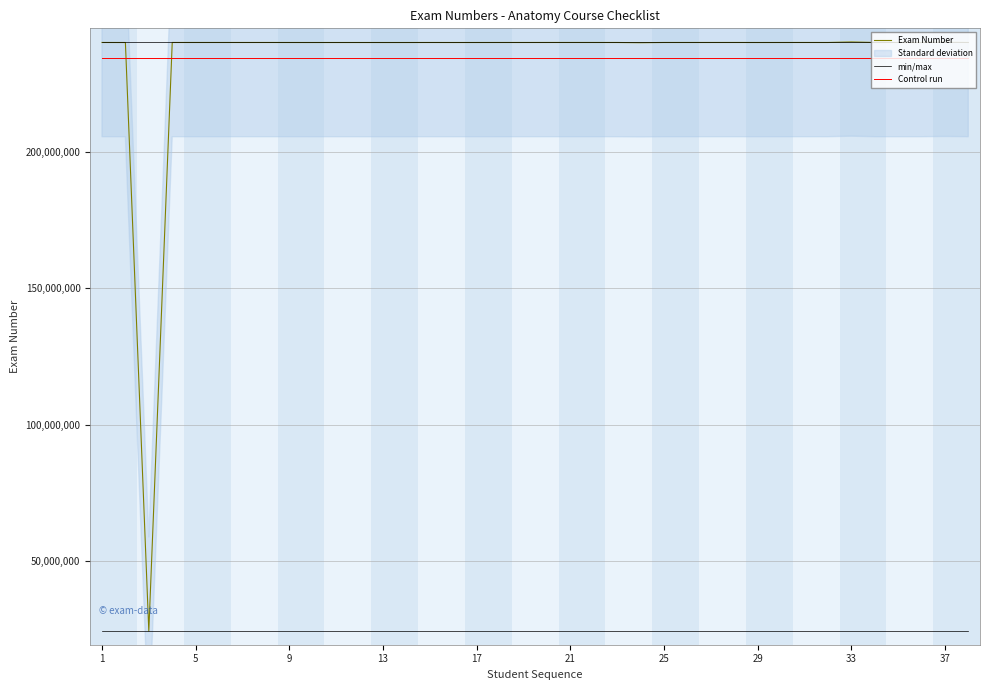

What is the minimum value for Control run?

234635300.7